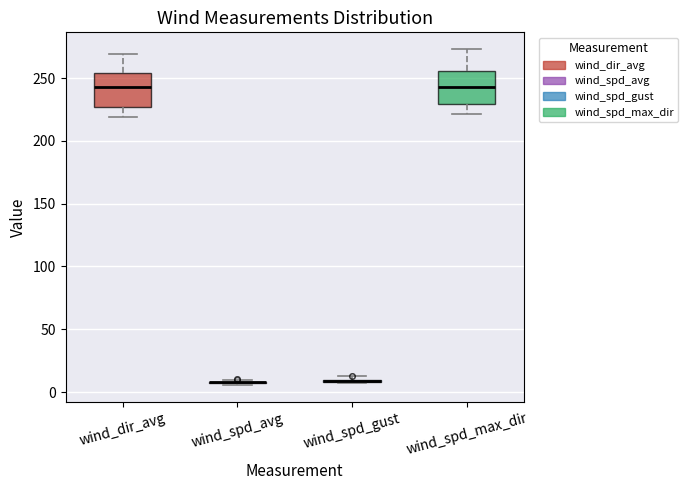

Reading left to right, transcribe this box plot: for each box, give where its median line is, the range the box spans, and where its two whiskers end, as read against the y-axis. The values are not printed on the chart, so give them approximately, as read against the axis.

wind_dir_avg: median 245, box 225 to 255, whiskers 220 to 270
wind_spd_avg: box collapsed to a line at 10, whiskers 5 to 10
wind_spd_gust: box collapsed to a line at 10, whiskers 5 to 10
wind_spd_max_dir: median 245, box 230 to 255, whiskers 220 to 275